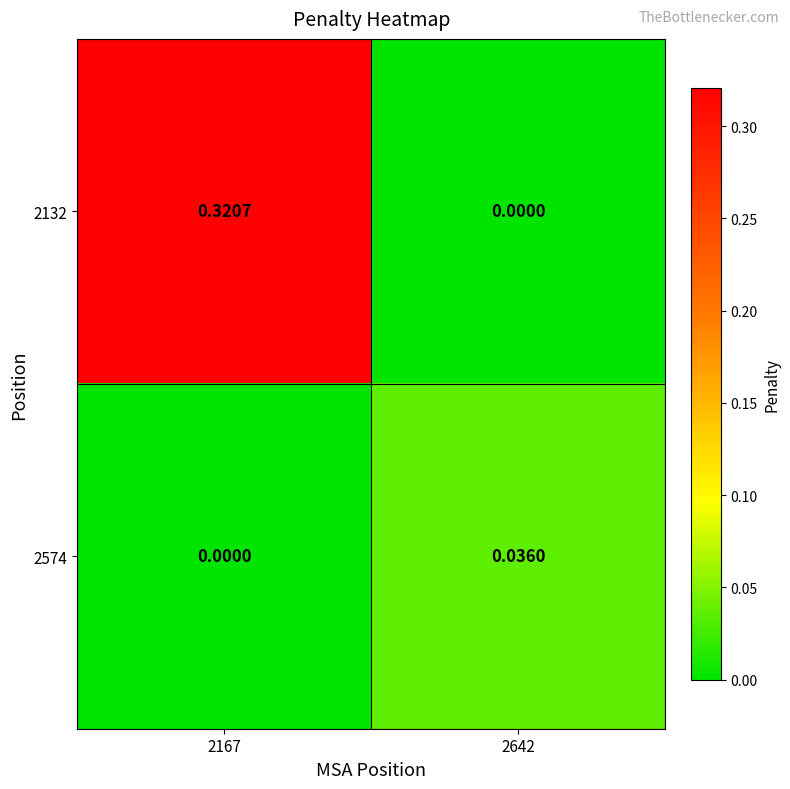

Is the value of 2132 at 2642 greater than the value of 2574 at 2642?

No